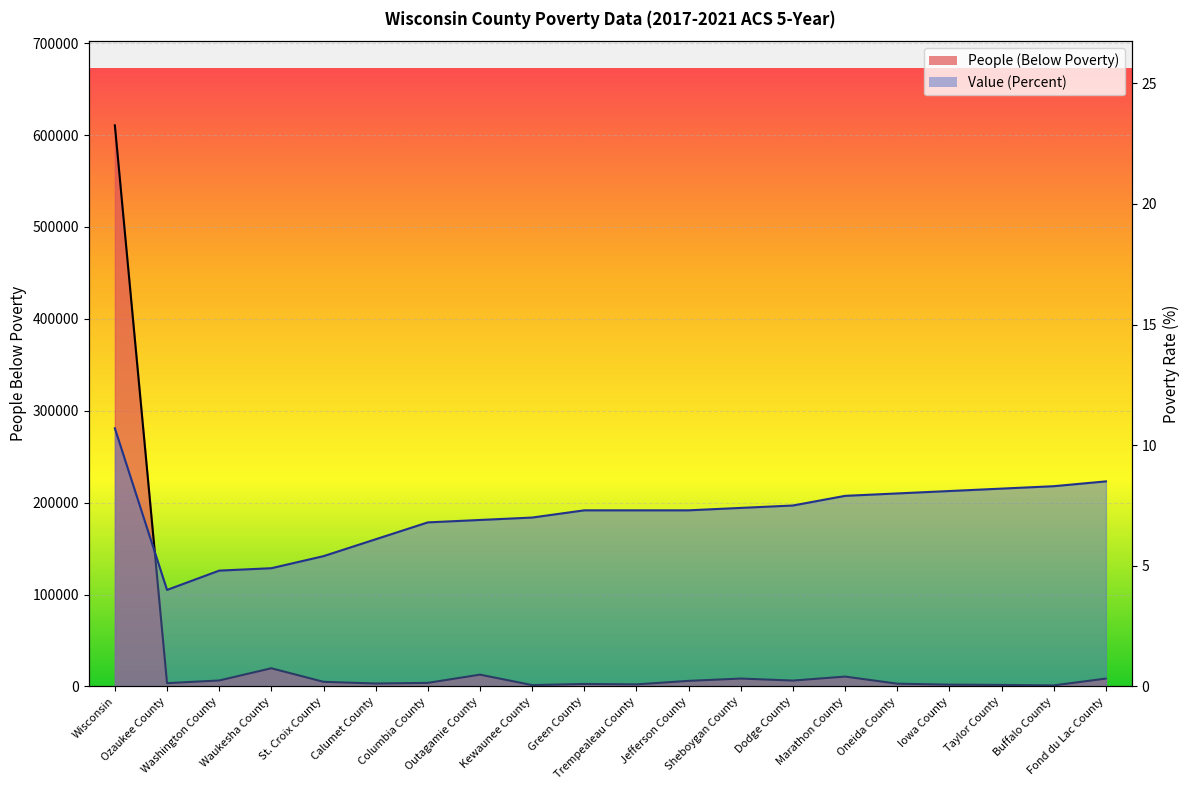

Rank the series by their maximum value, from lowest to highest.

Value (Percent), People (Below Poverty)